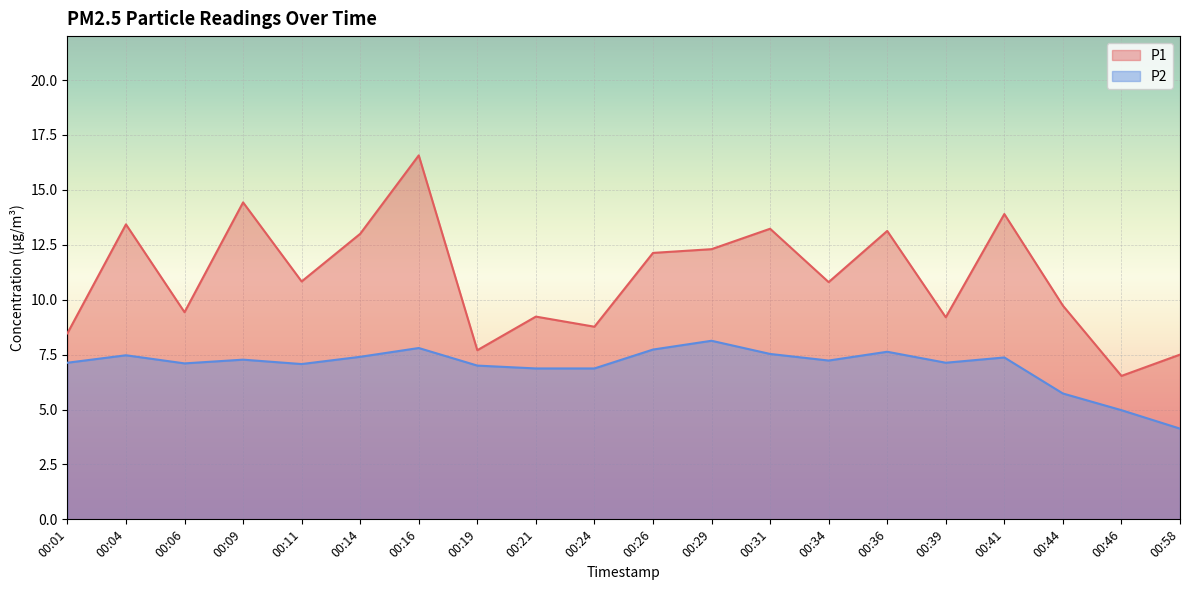

Does the chart display data point markers on the line(s)?

No